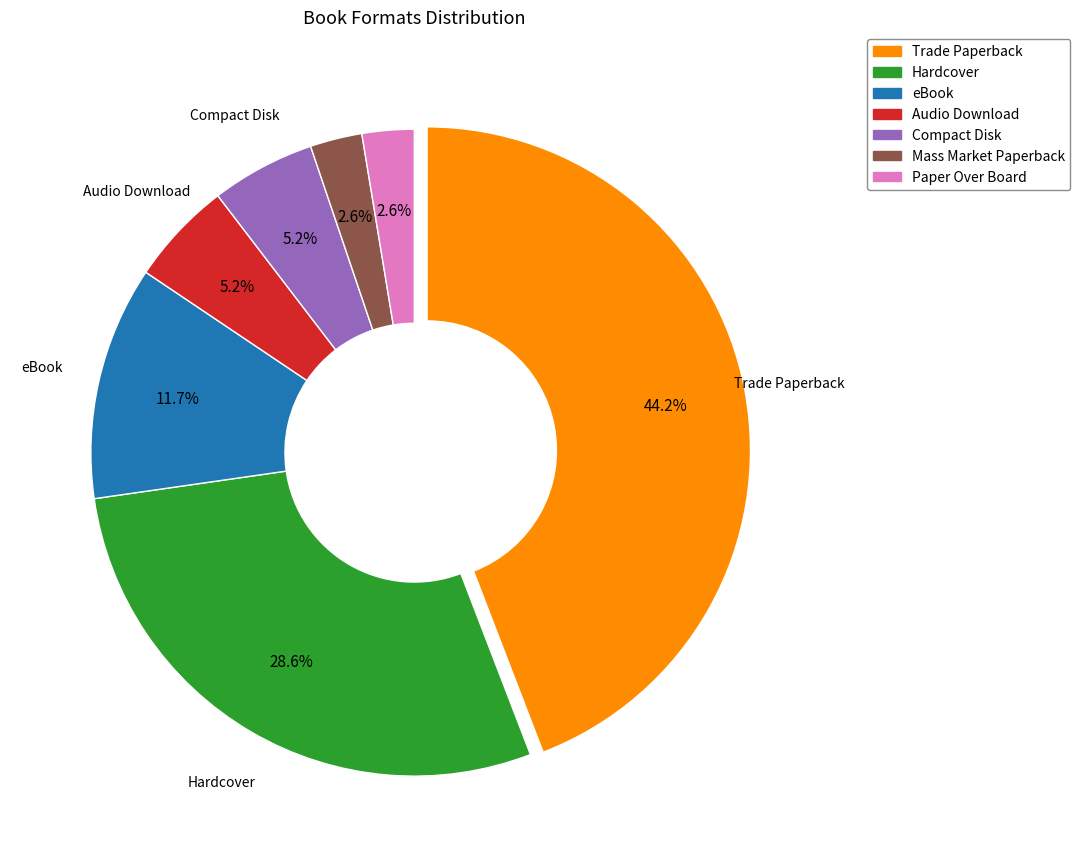

Do Trade Paperback and Hardcover together represent more than half of the pie?

Yes